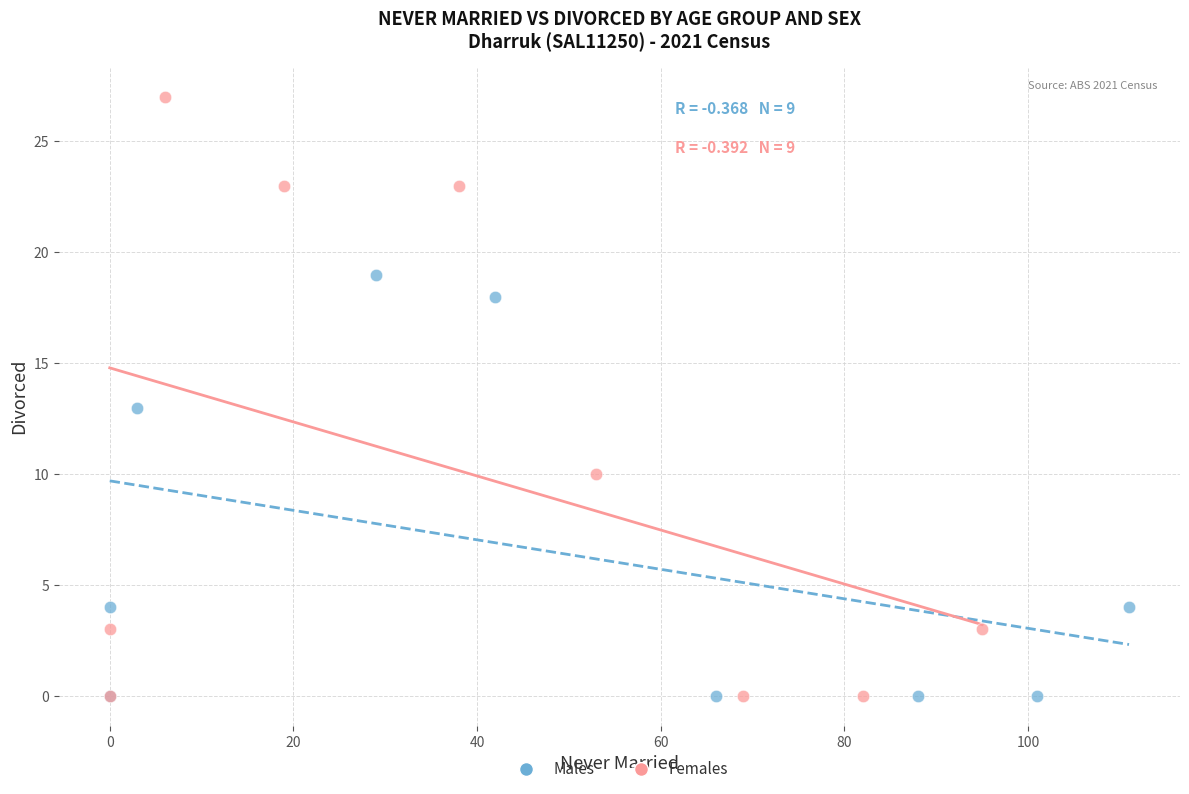

Which series has the widest spread of Y values?

Females